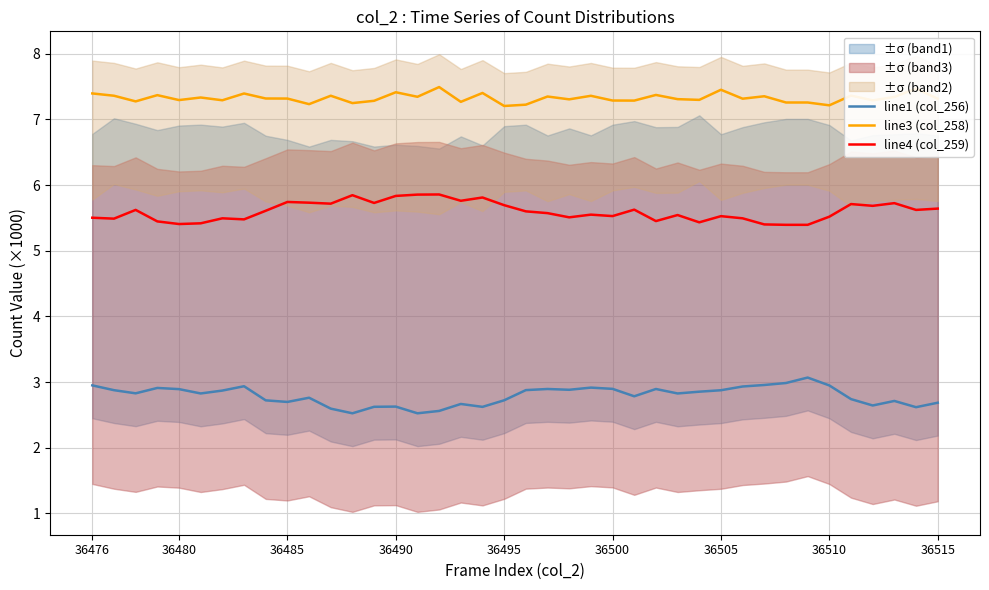

Which series has the largest range (max minus min)?

line1 (col_256)